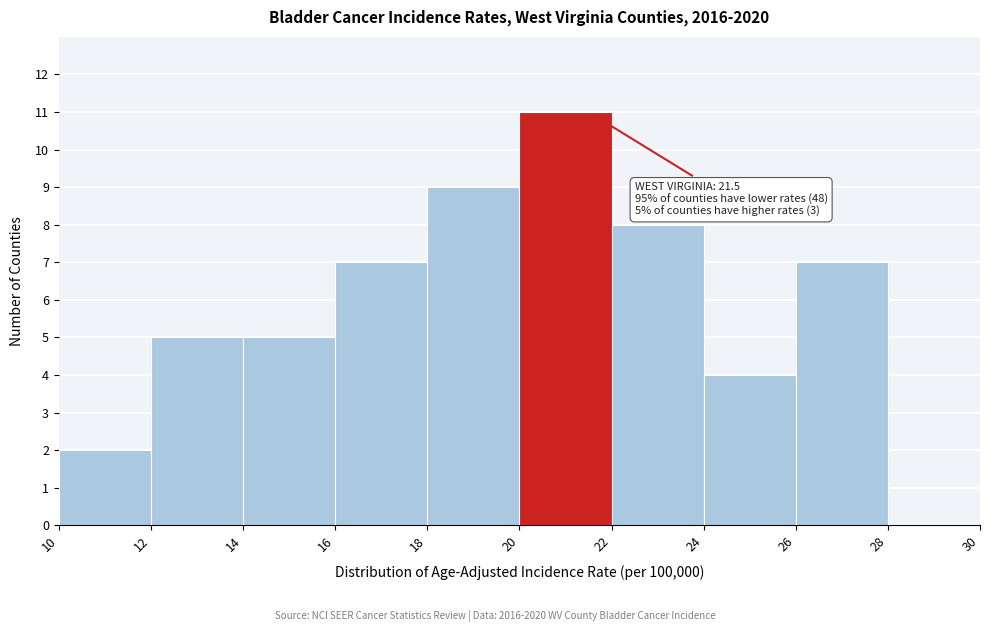

Which range on the x-axis has the tallest bar?

20 to 22